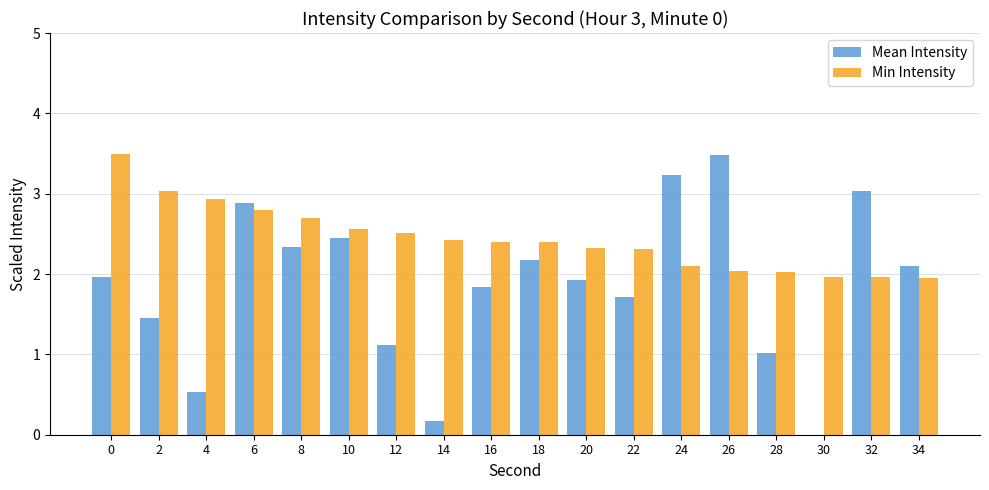

Count the number of data series in this chart.

2